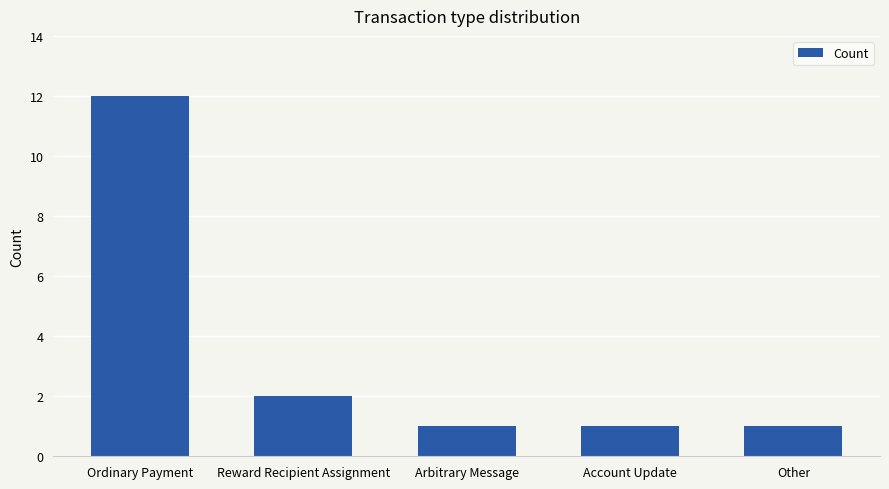

What is the difference between the second highest and minimum values?

1